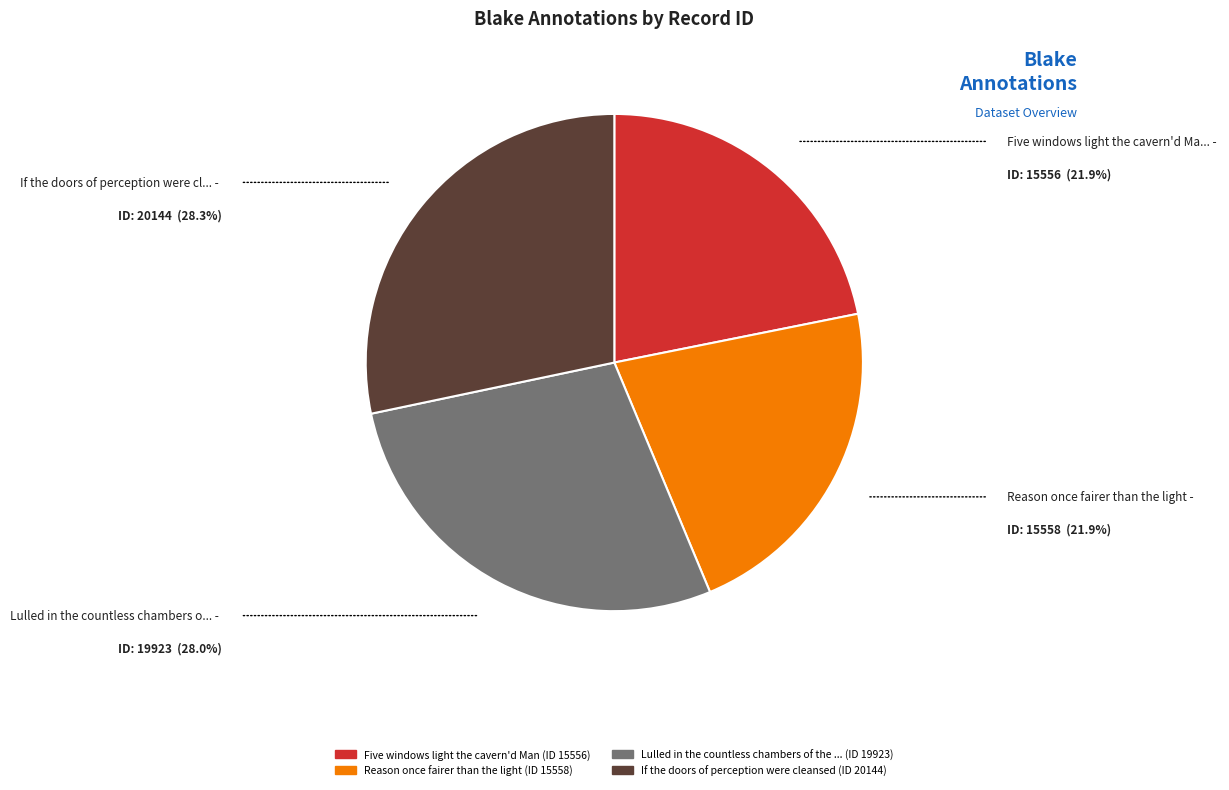

Does any single category account for the majority?

No